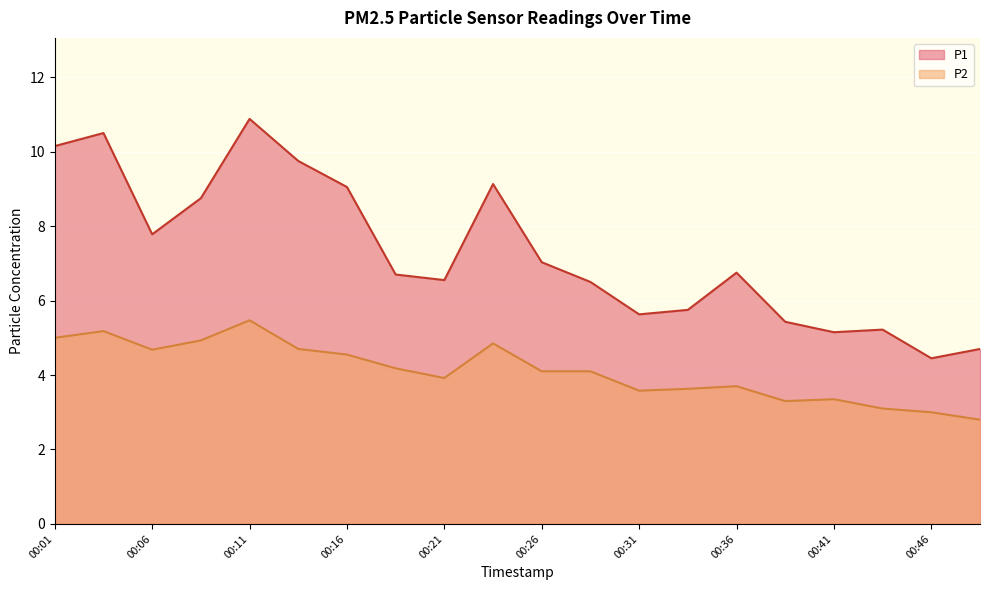

Which series has the largest range (max minus min)?

P1